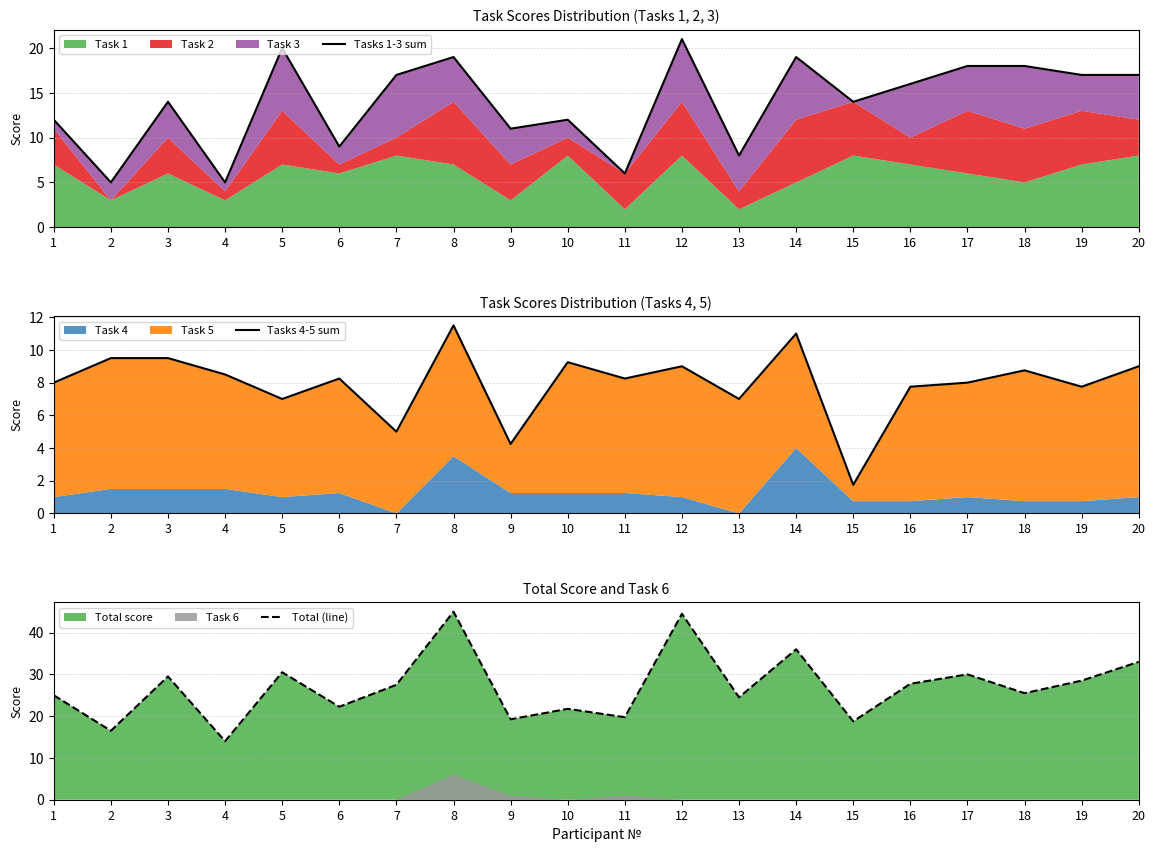

Which series has the largest range (max minus min)?

Total (line)